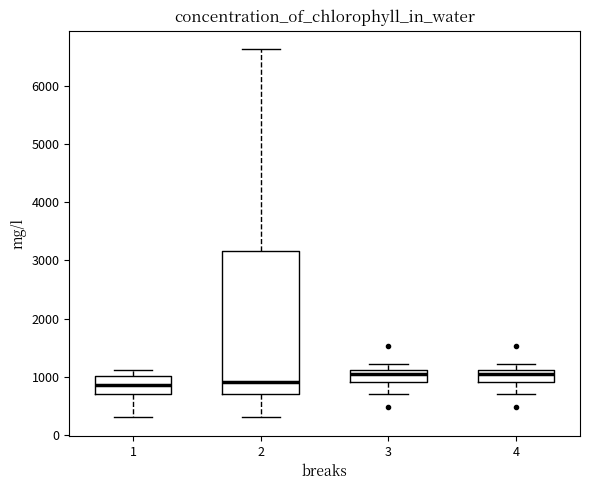

Reading left to right, transcribe this box plot: for each box, give where its median line is, the range the box spans, and where its two whiskers end, as read against the y-axis. The values are not printed on the chart, so give them approximately, as read against the axis.

1: median 900, box 700 to 1000, whiskers 300 to 1100
2: median 900, box 700 to 3200, whiskers 300 to 6600
3: median 1000, box 900 to 1100, whiskers 700 to 1200
4: median 1000, box 900 to 1100, whiskers 700 to 1200